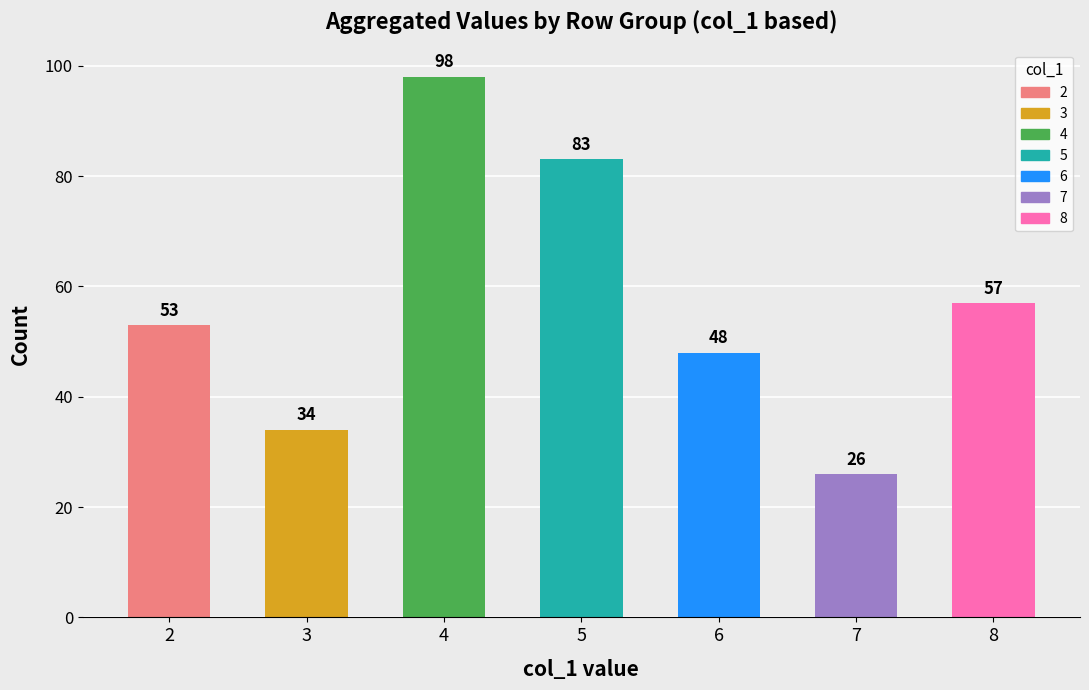

Read the value at 3, to the nearest 10.

30